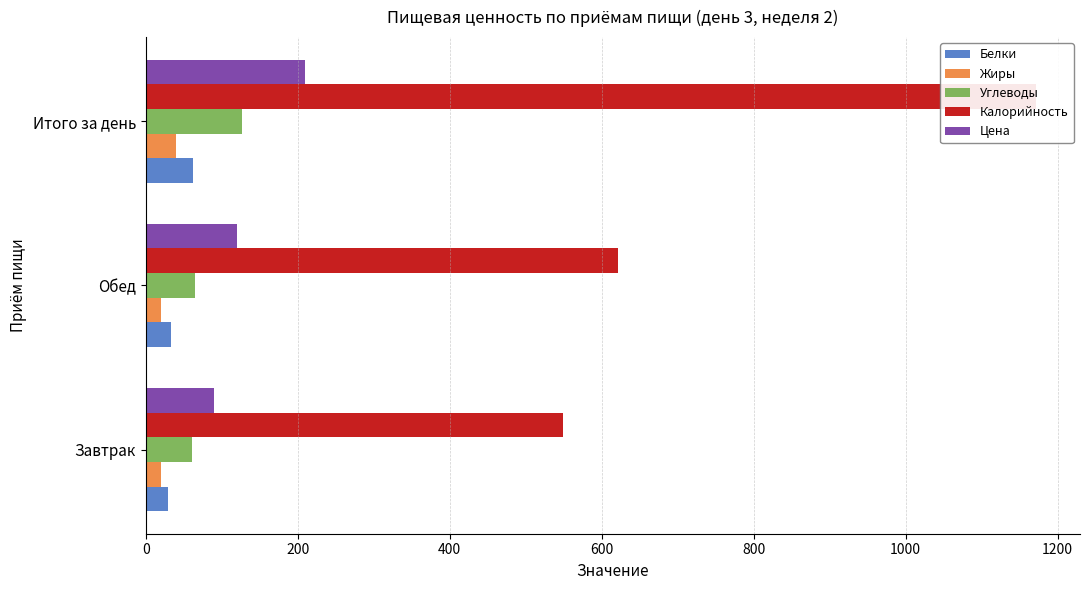

Reading left to right, extract all data points from this chart.

Белки: 29.6	33.4	62.9
Жиры: 20.2	20.1	40.3
Углеводы: 61.6	65.4	127.0
Калорийность: 549.0	621.8	1170.8
Цена: 90.0	120.0	210.0